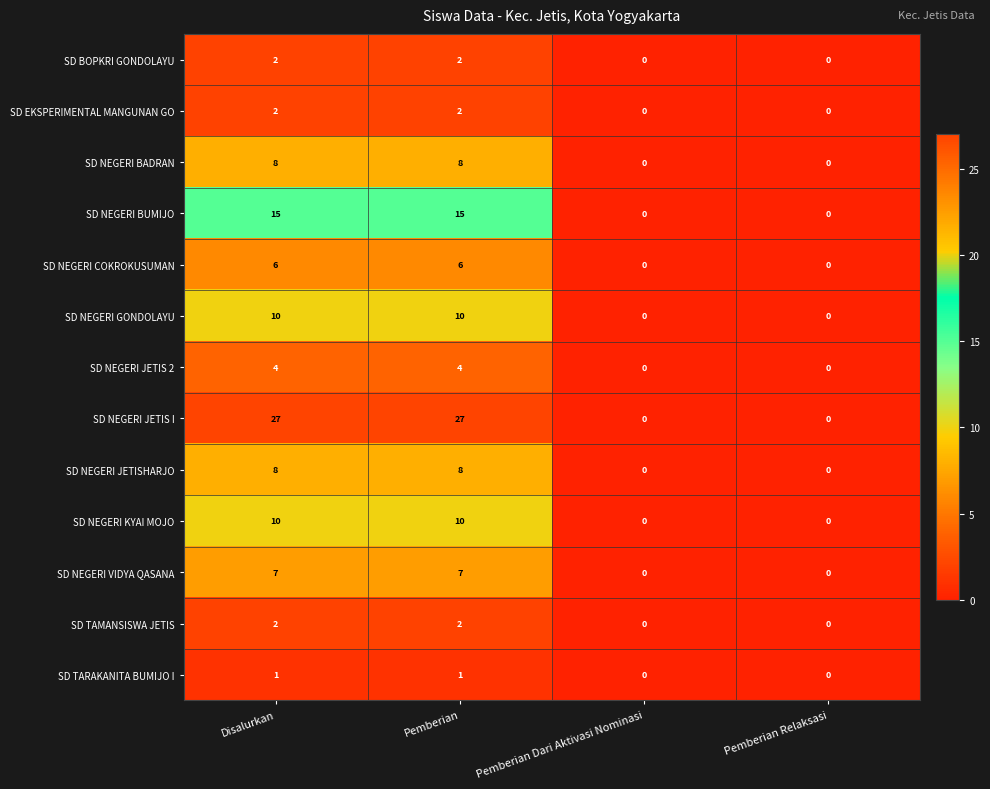

Which series has the largest range (max minus min)?

SD NEGERI JETIS I